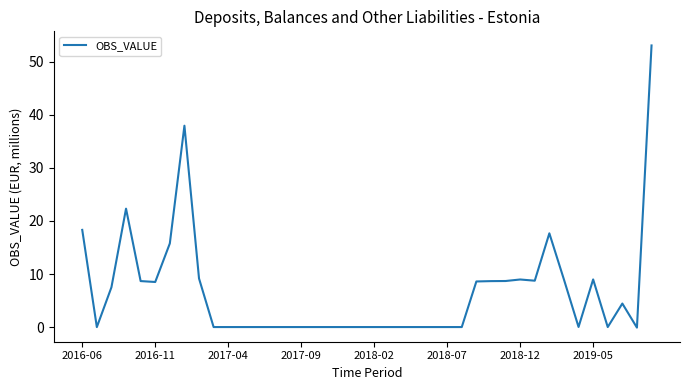

What is the maximum value shown in the chart?

53.1